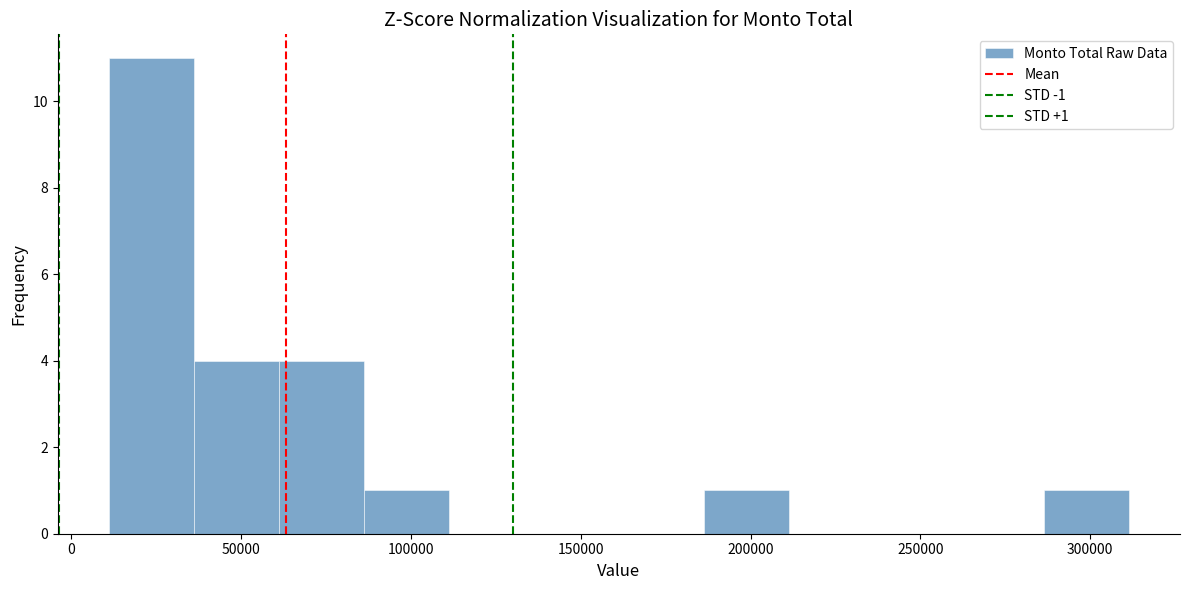

Which range on the x-axis has the tallest bar?

10000 to 35000